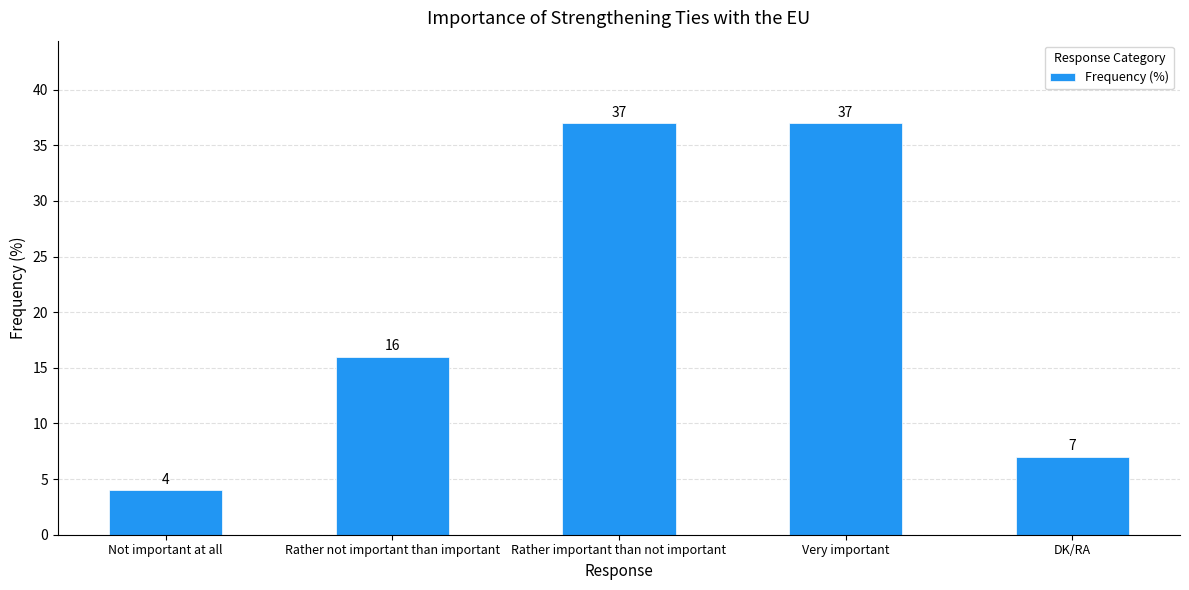

What is the difference between the values at Rather not important than important and DK/RA?

9